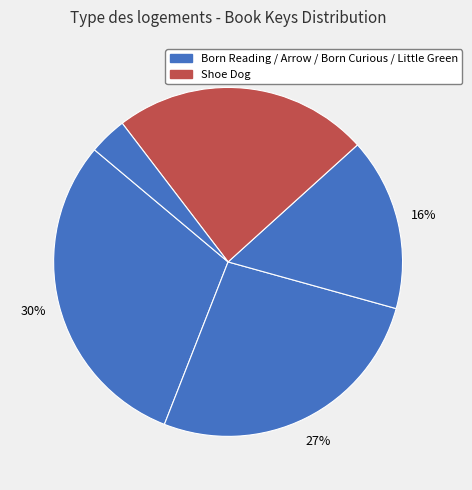

Count the number of slices in the pie.

5